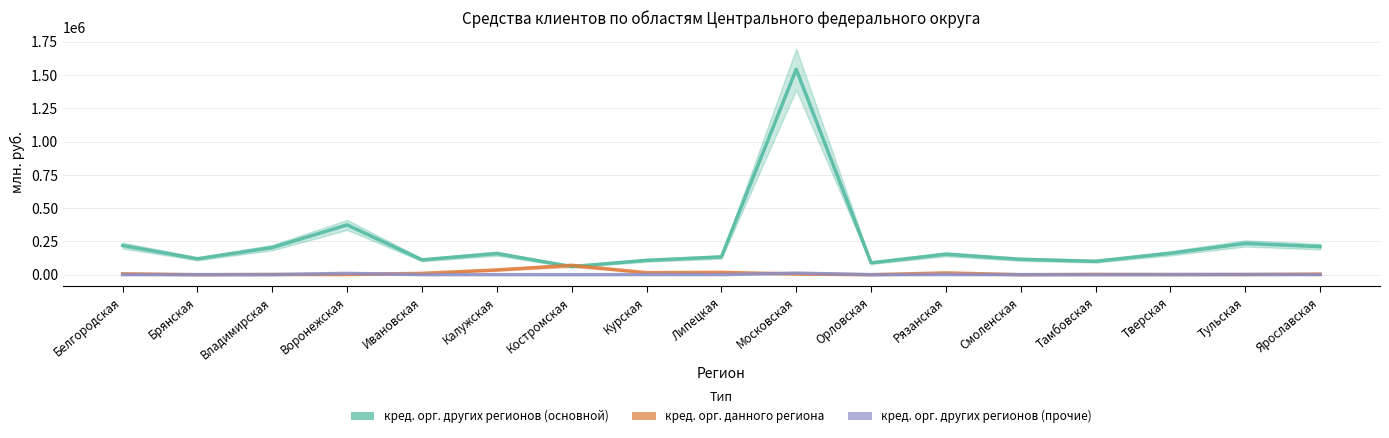

Is it true that кредитными организациями других регионов (основной) equals 235237 at Тульская?

True